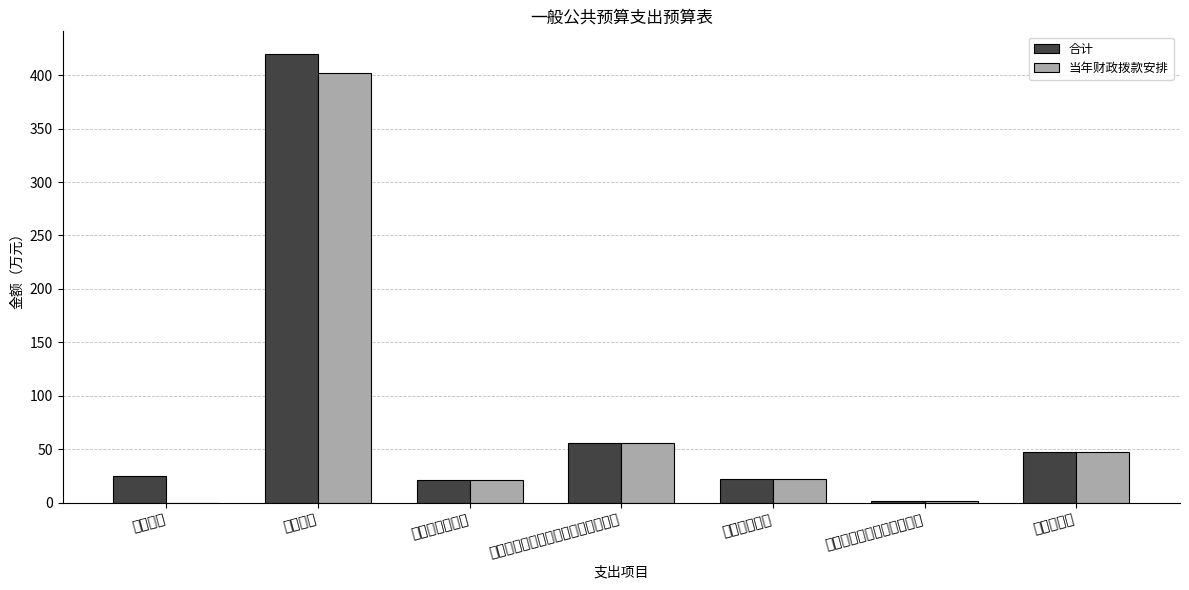

Which has a higher value, 其他行政事业单位医疗支出 or 住房公积金?

住房公积金